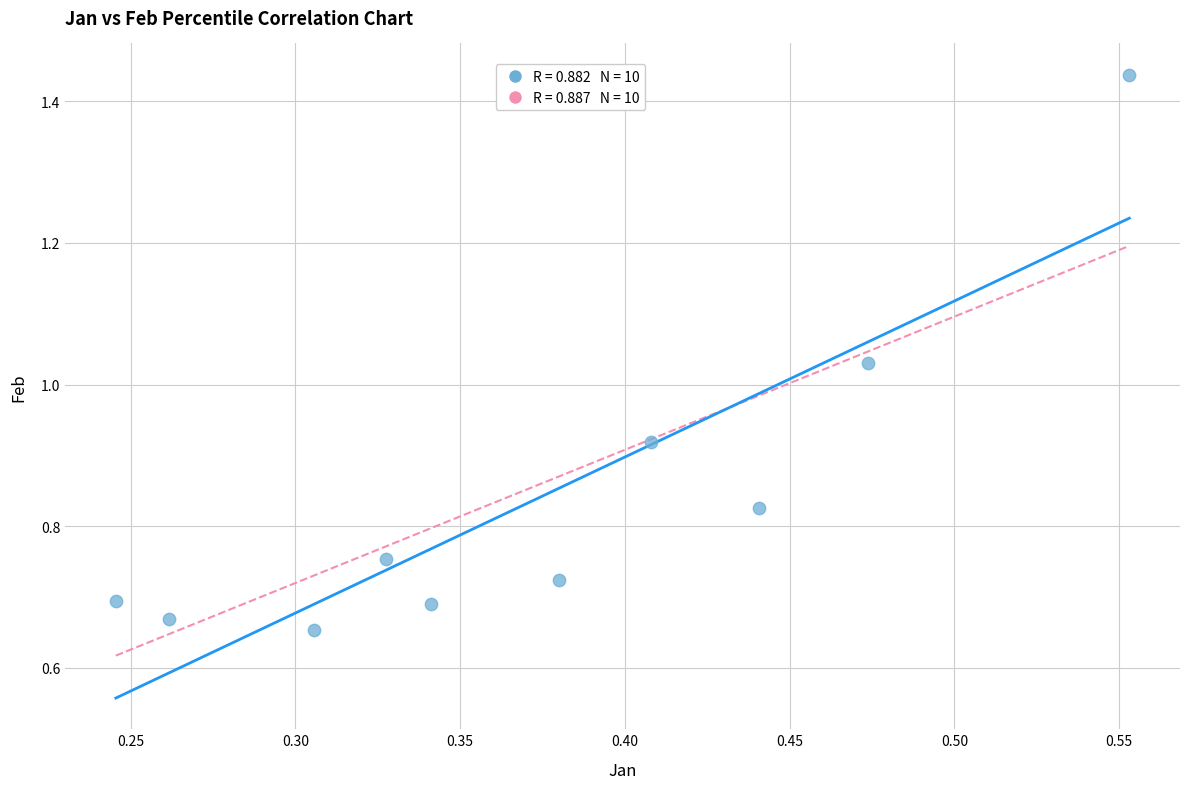

What is the average X value?

0.4